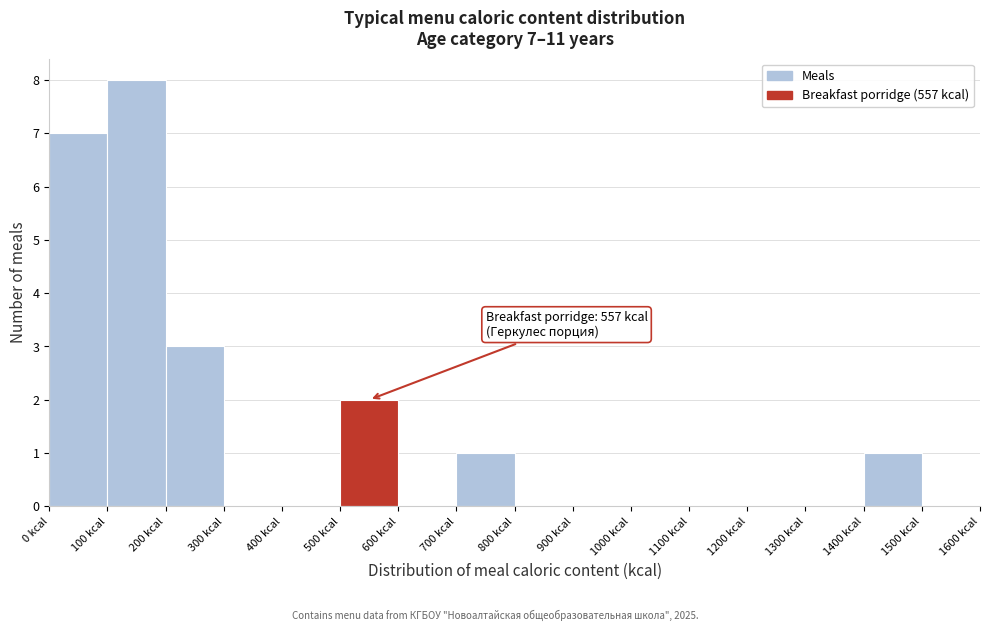

Over which range of the x-axis is the bar tallest?

100 to 200